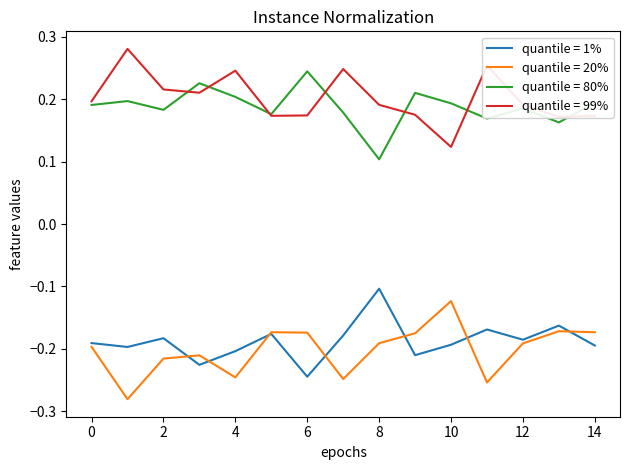

True or false: quantile = 80% has more than 0 interior local peaks.

True